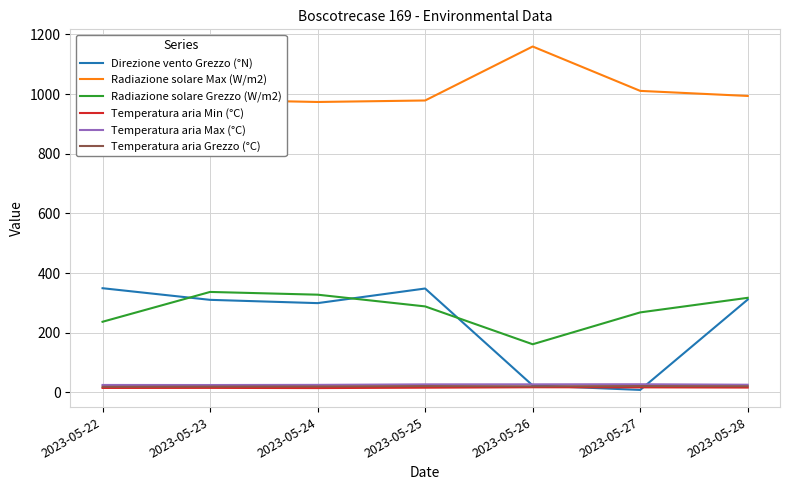

What is the average value of the Temperatura aria Grezzo (°C) series?

20.0